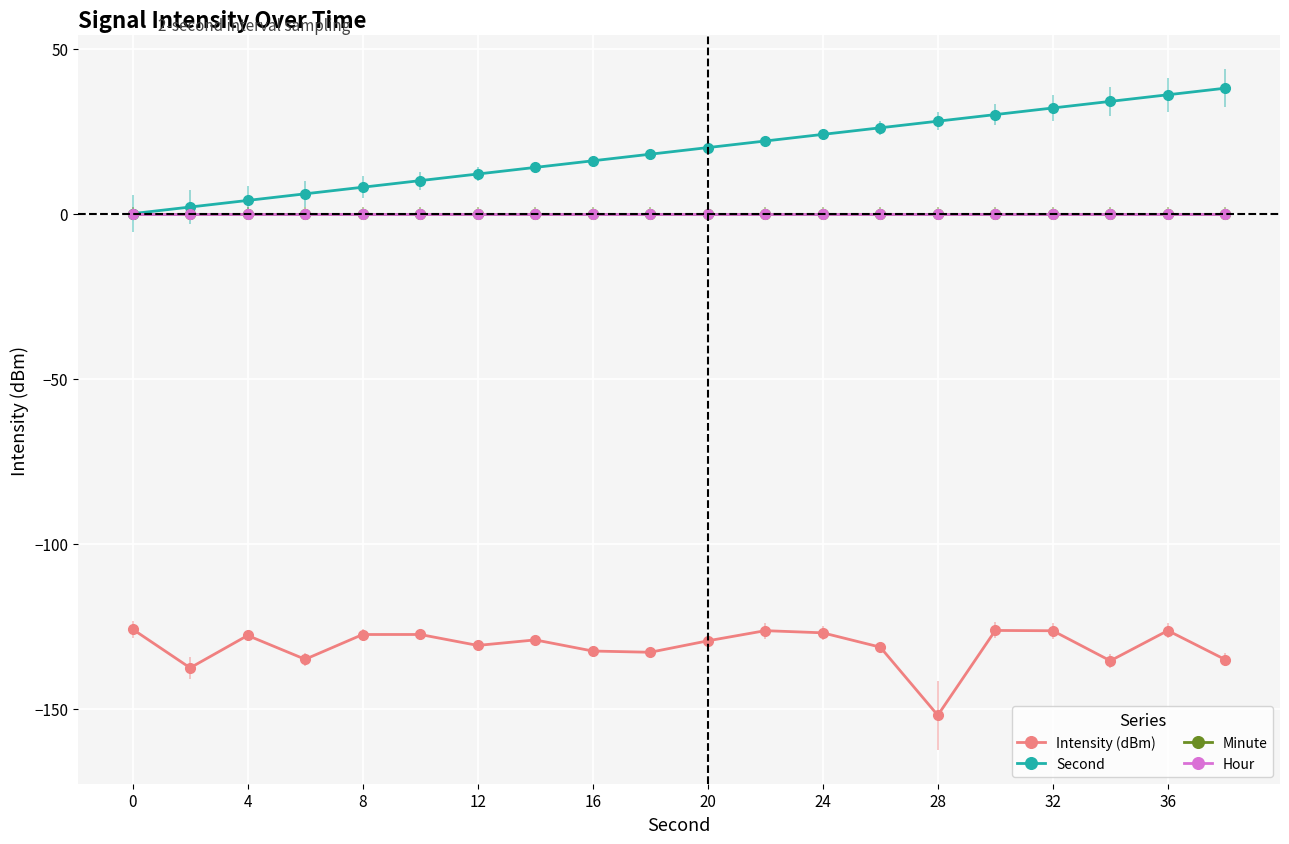

How many lines are shown in the chart?

4